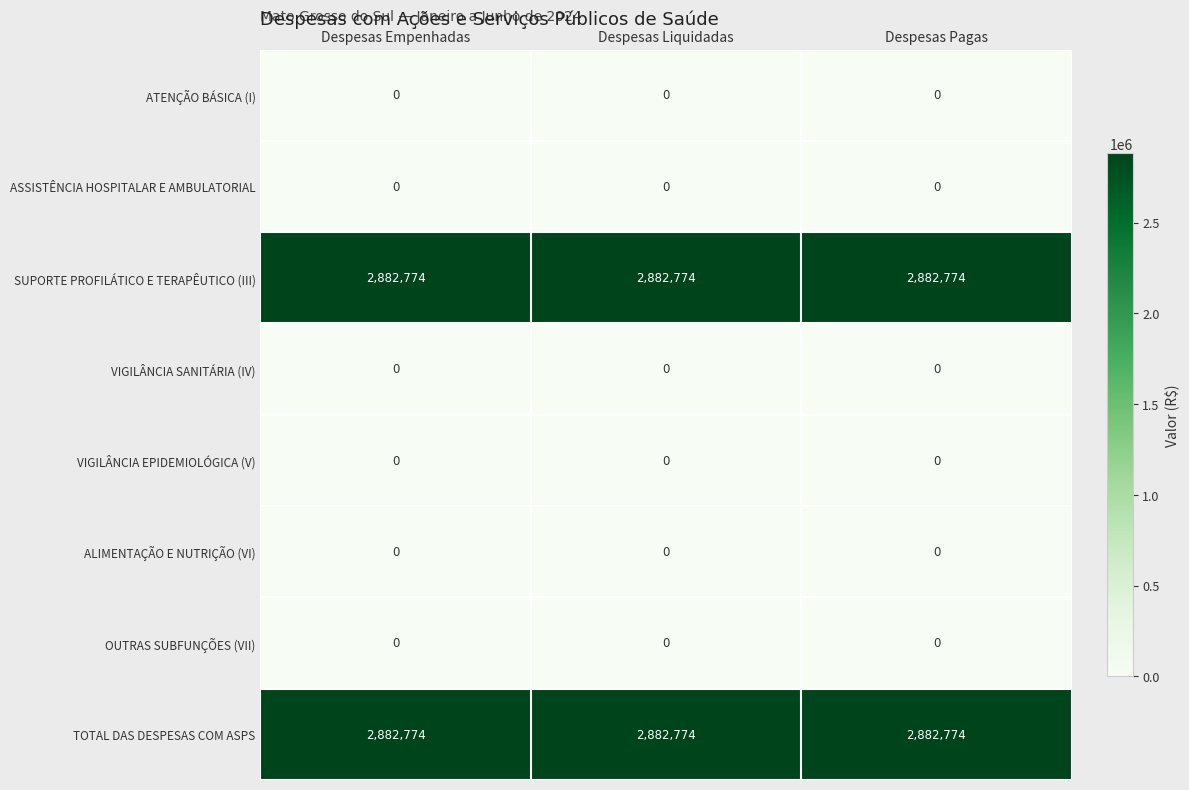

What is the spread (max minus min) of values at Despesas Empenhadas?

2882774